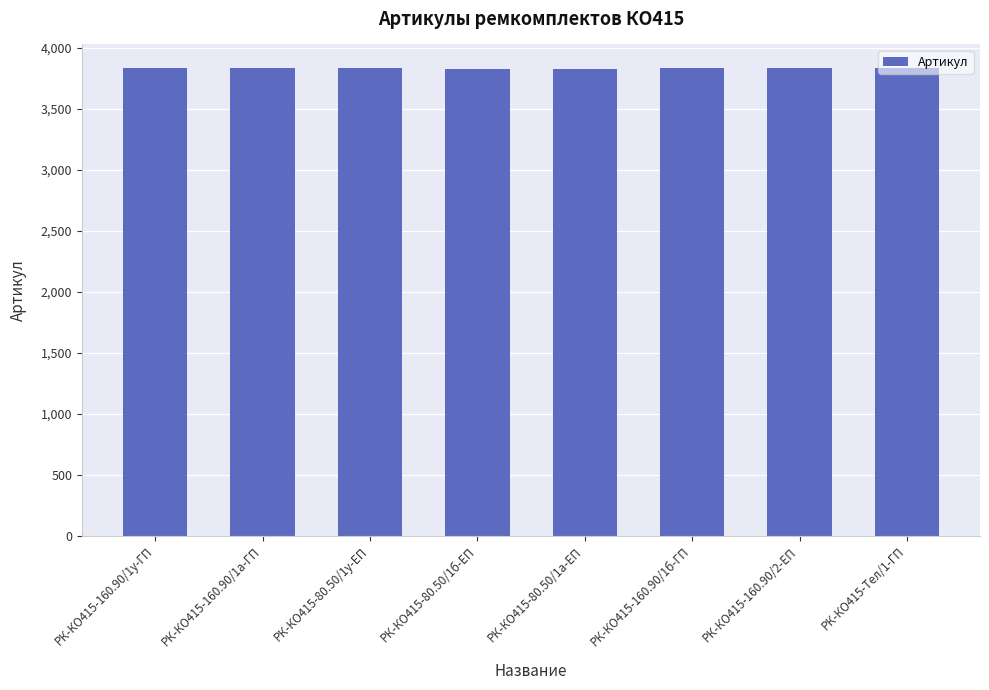

What is the maximum value shown in the chart?

3836